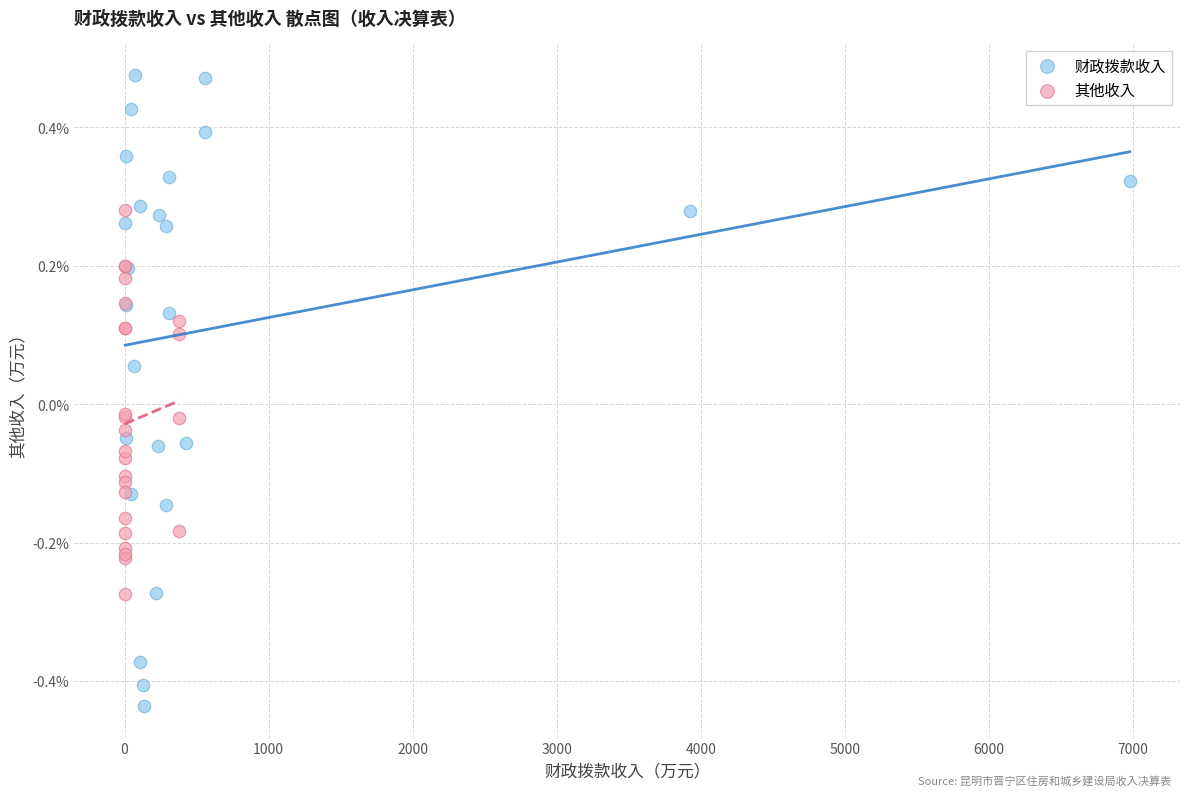

What are all the series names shown in the legend?

财政拨款收入, 其他收入